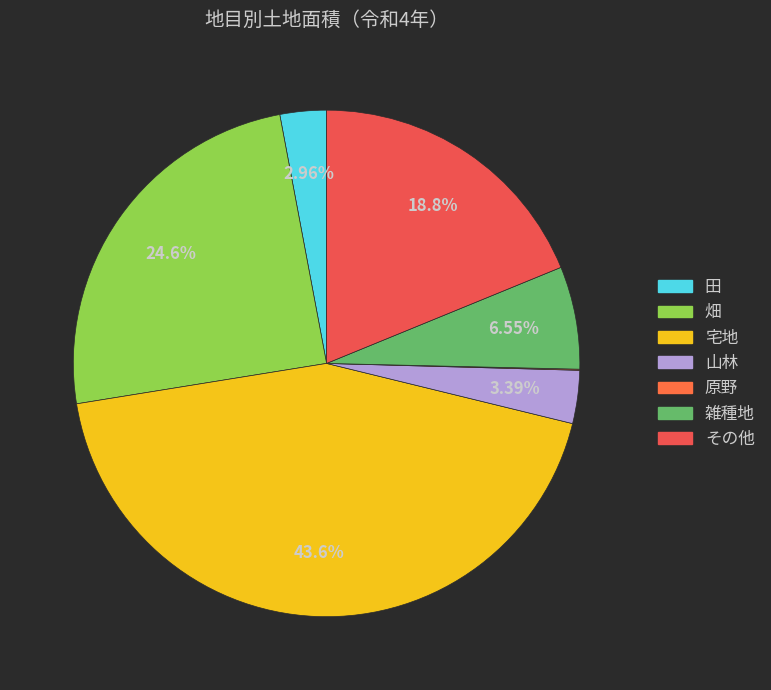

Combined, what portion of the pie is 原野 and 田?

3.0%